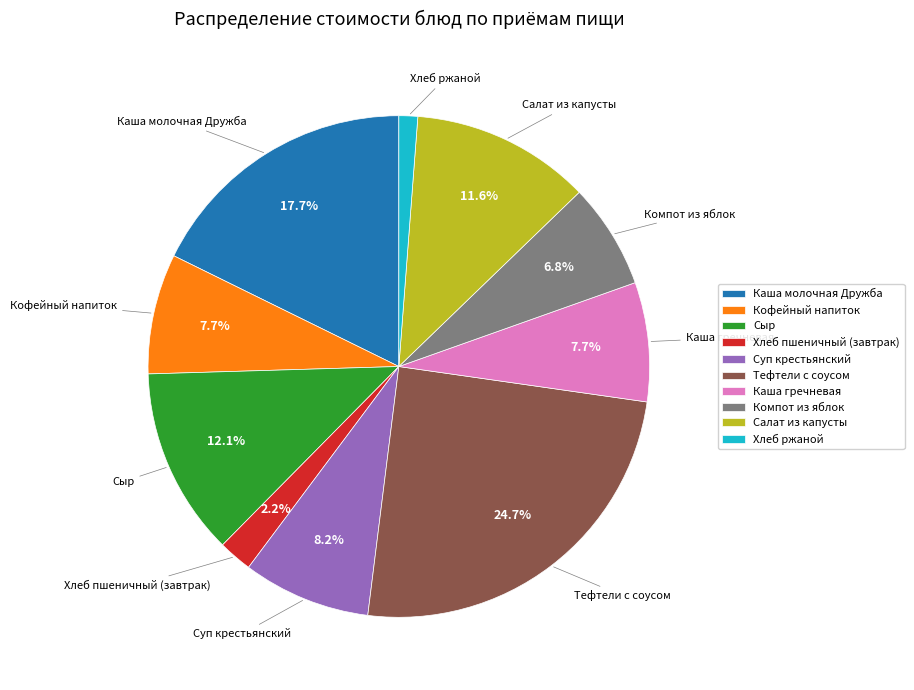

To the nearest percent, what percentage of the pie is Каша гречневая?

8%